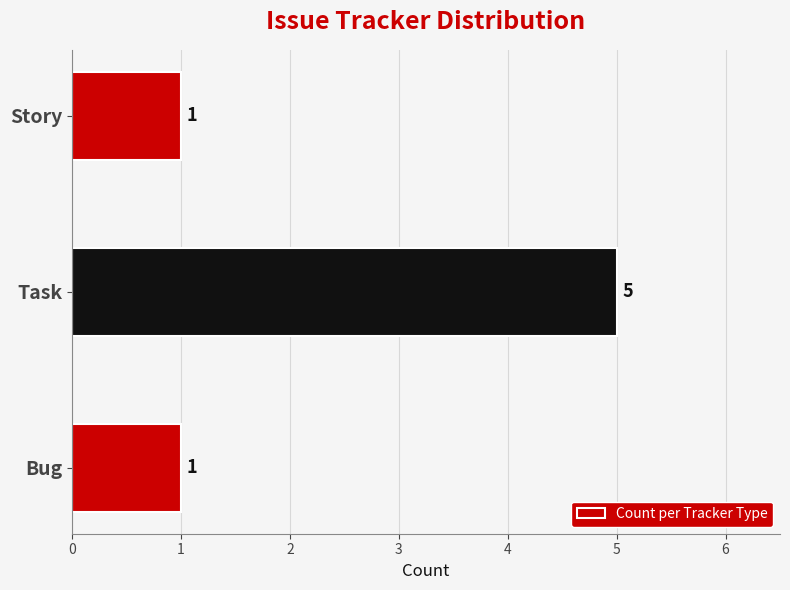

Reading top to bottom, transcribe all the data shown in this chart.

1	5	1